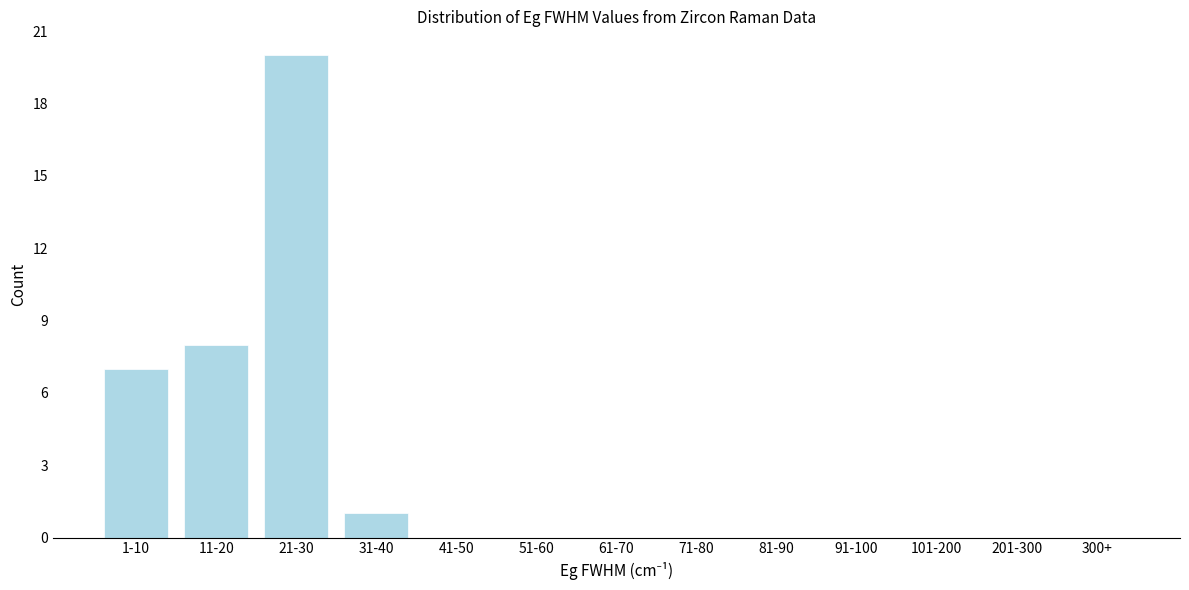

What is the change in value from 1-10 to 201-300?

-7